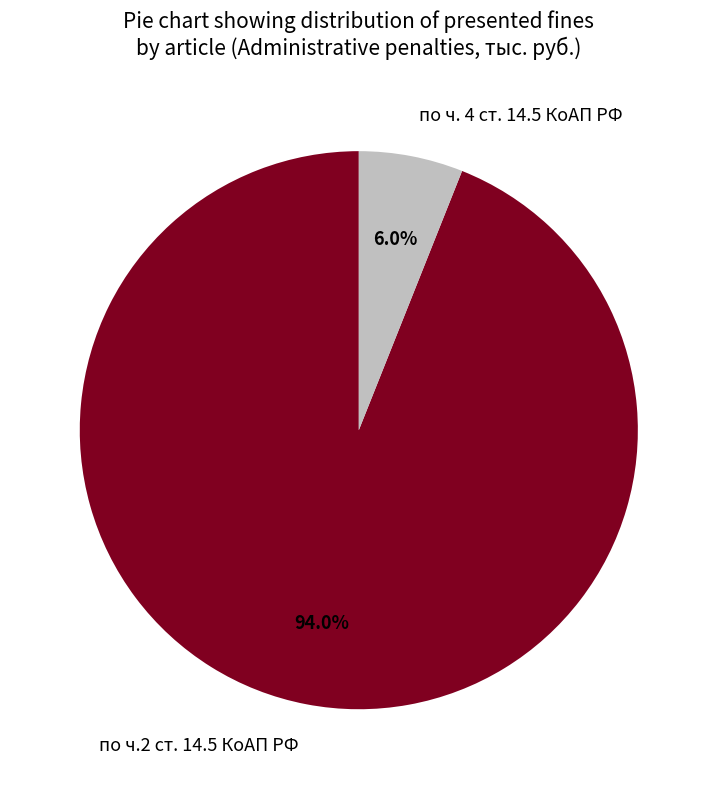

The по ч. 4 ст. 14.5 КоАП РФ slice represents 11% of the pie. True or false?

False